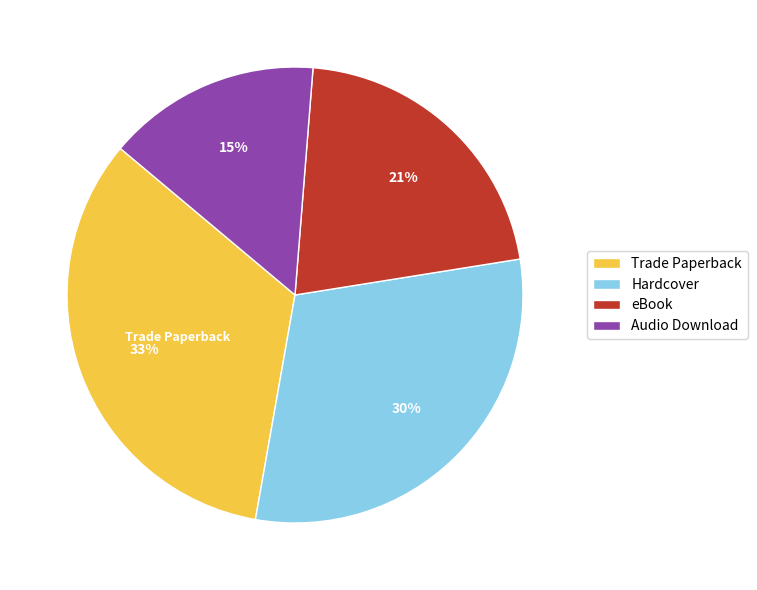

Count the number of slices in the pie.

4